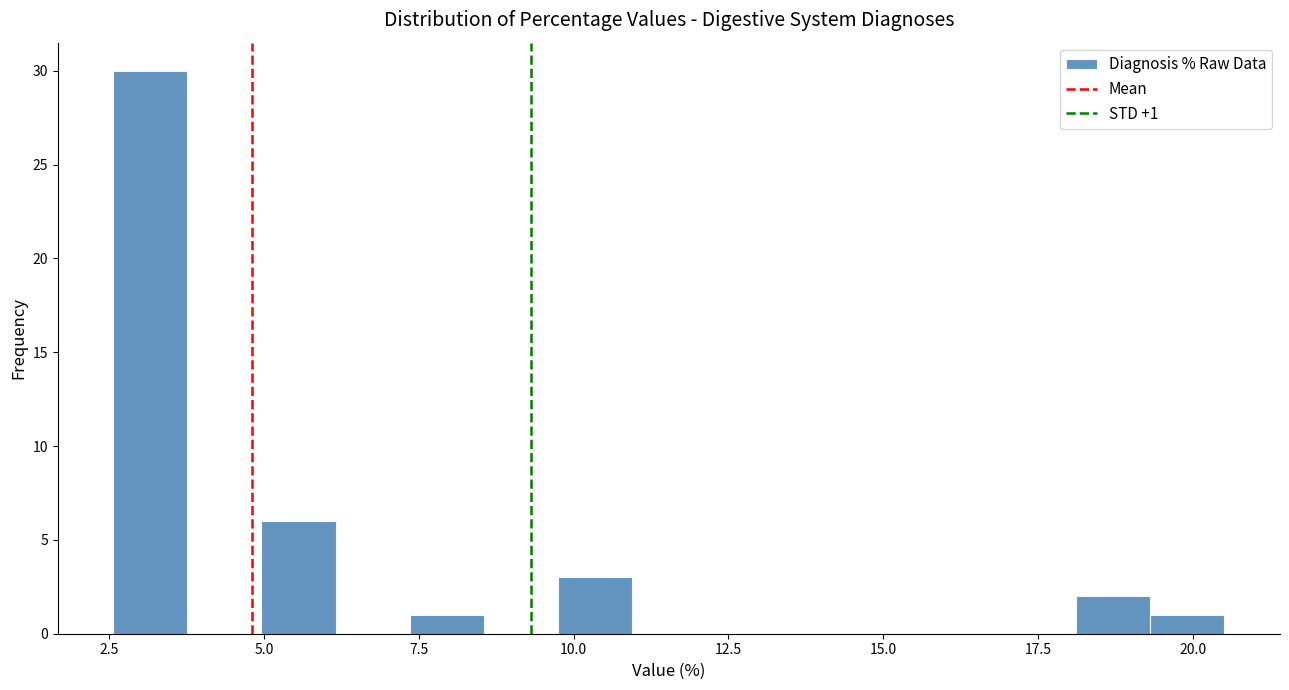

Around what value on the x-axis is the tallest bar? Give the approximate position of its centre, as read against the axis.

3.0